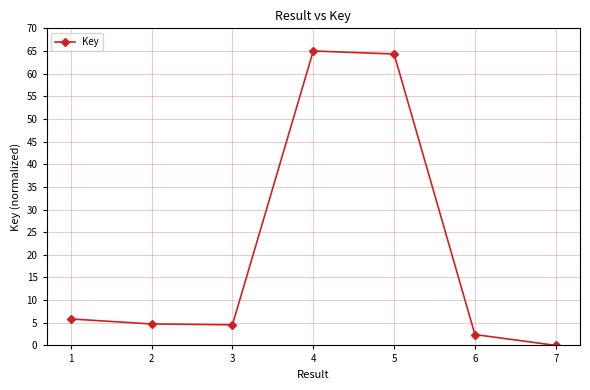

What is the value of the 1st point from the left?

5.8